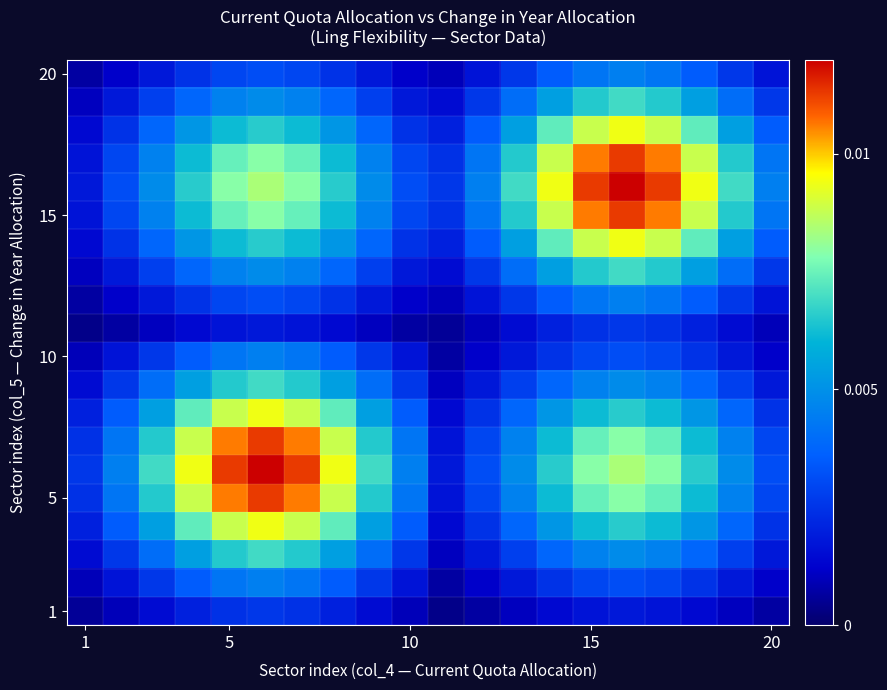

How many series are shown in this chart?

20